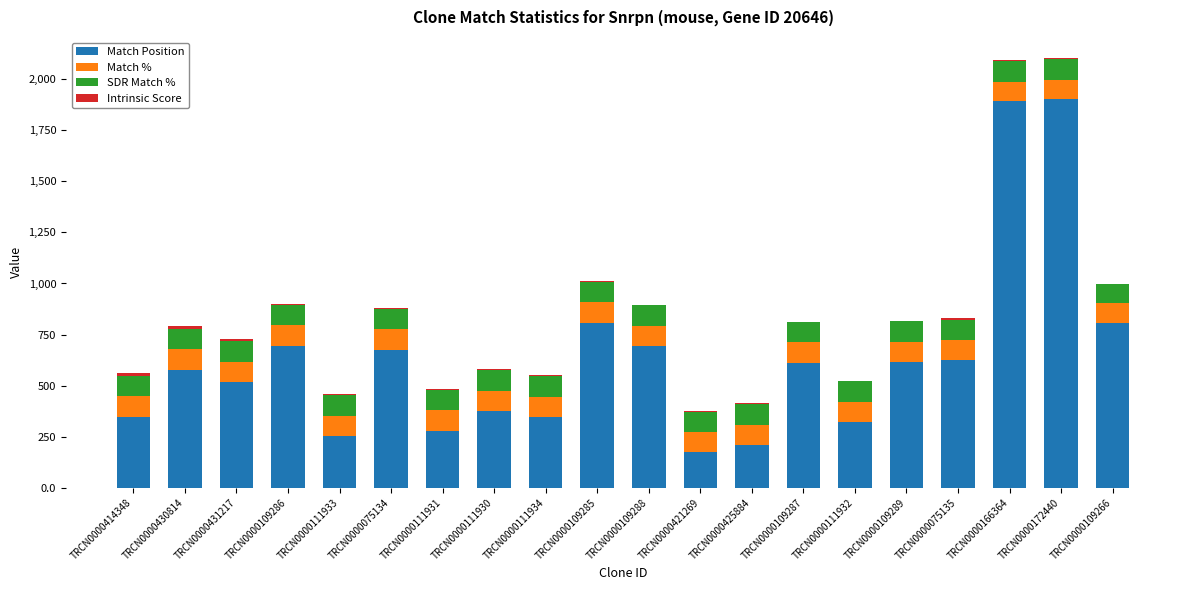

Are the bars grouped side by side (vs. stacked)?

No